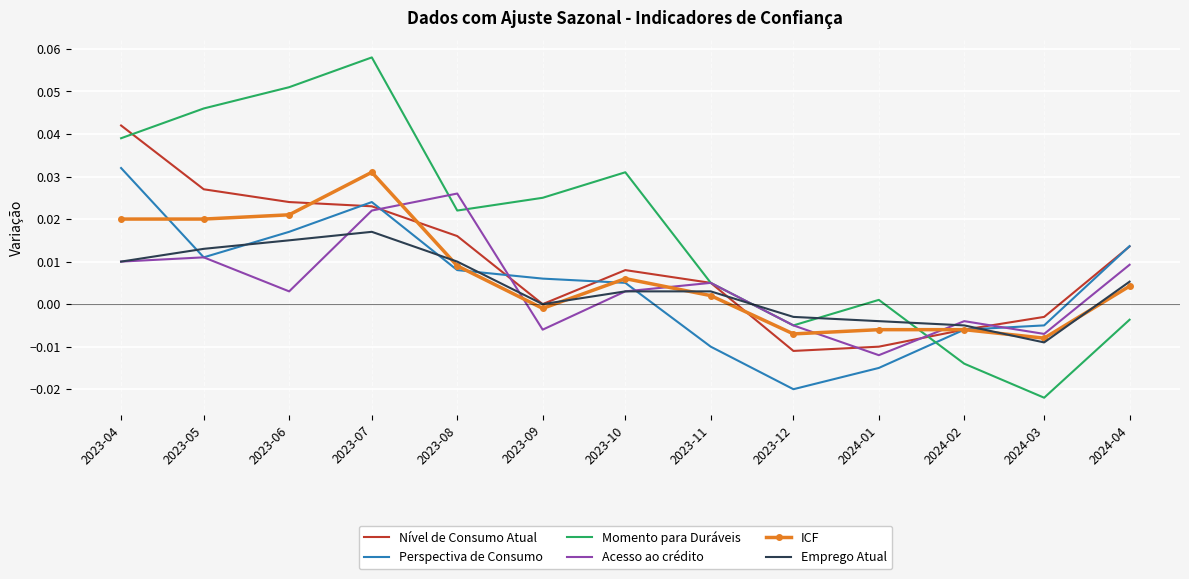

Which series has the largest total across all categories?

Momento para Duráveis